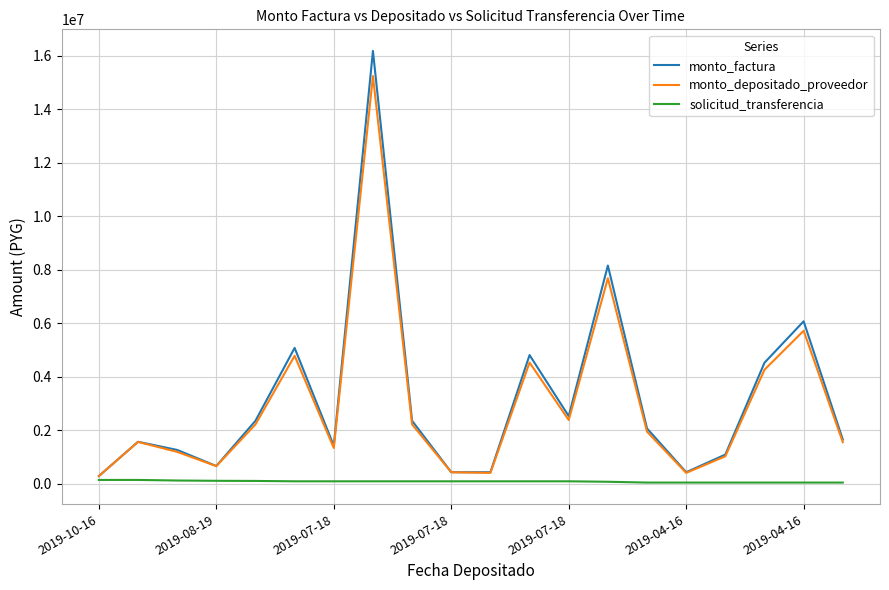

Which series has the widest spread of values?

monto_factura